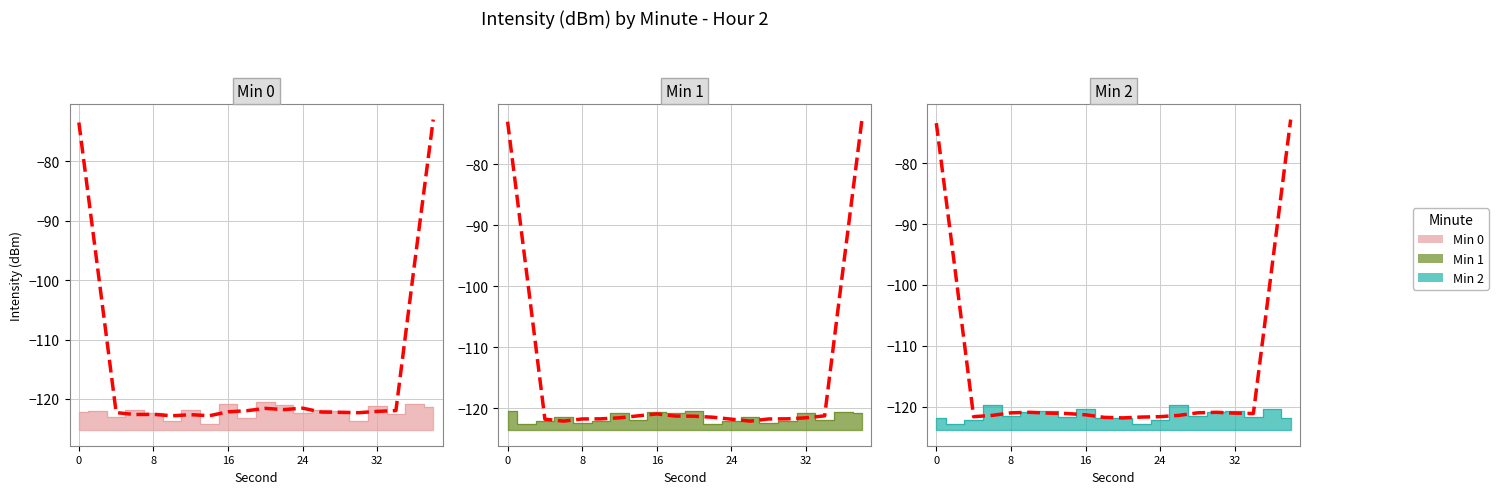

At which category is the sum across all series the highest?

36